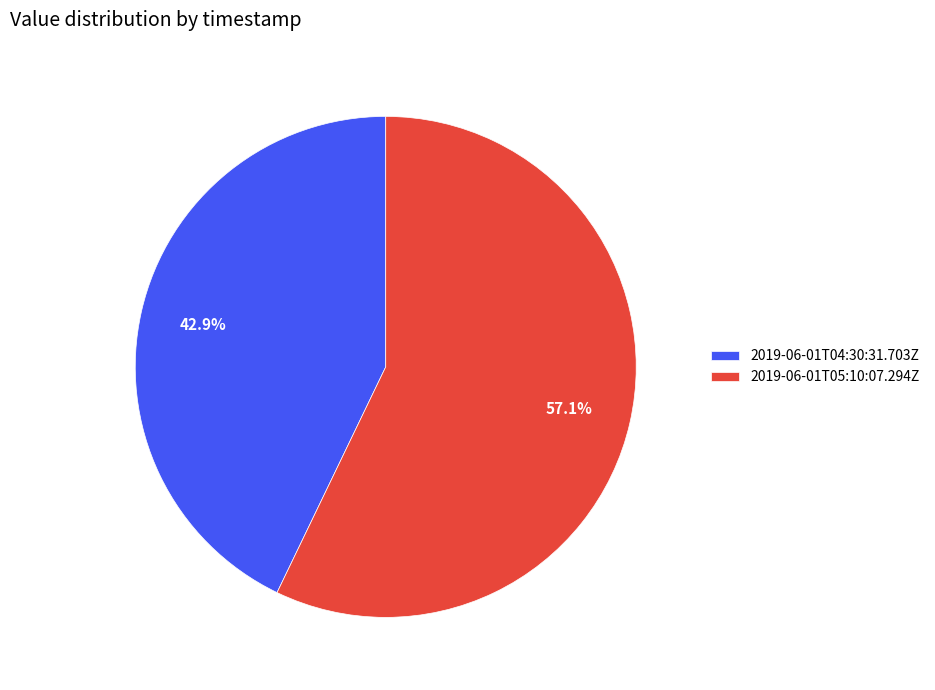

Is 2019-06-01T05:10:07.294Z the majority of the pie?

Yes